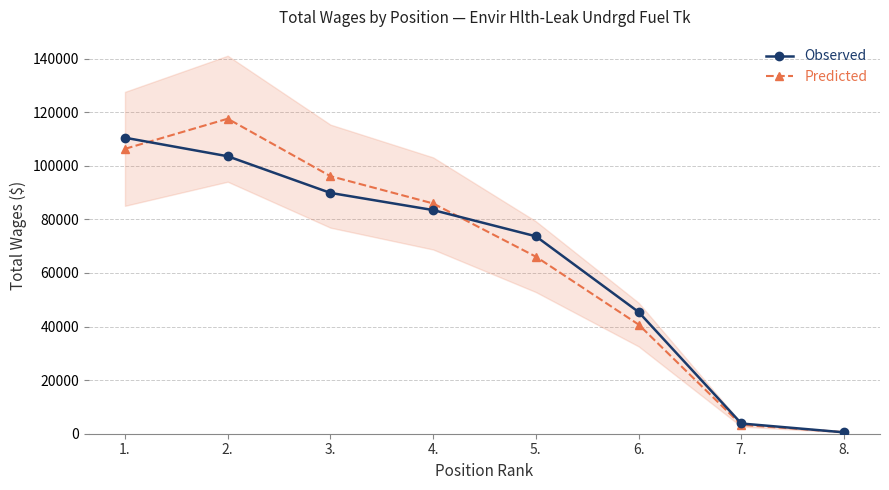

How many distinct data groups are displayed?

2